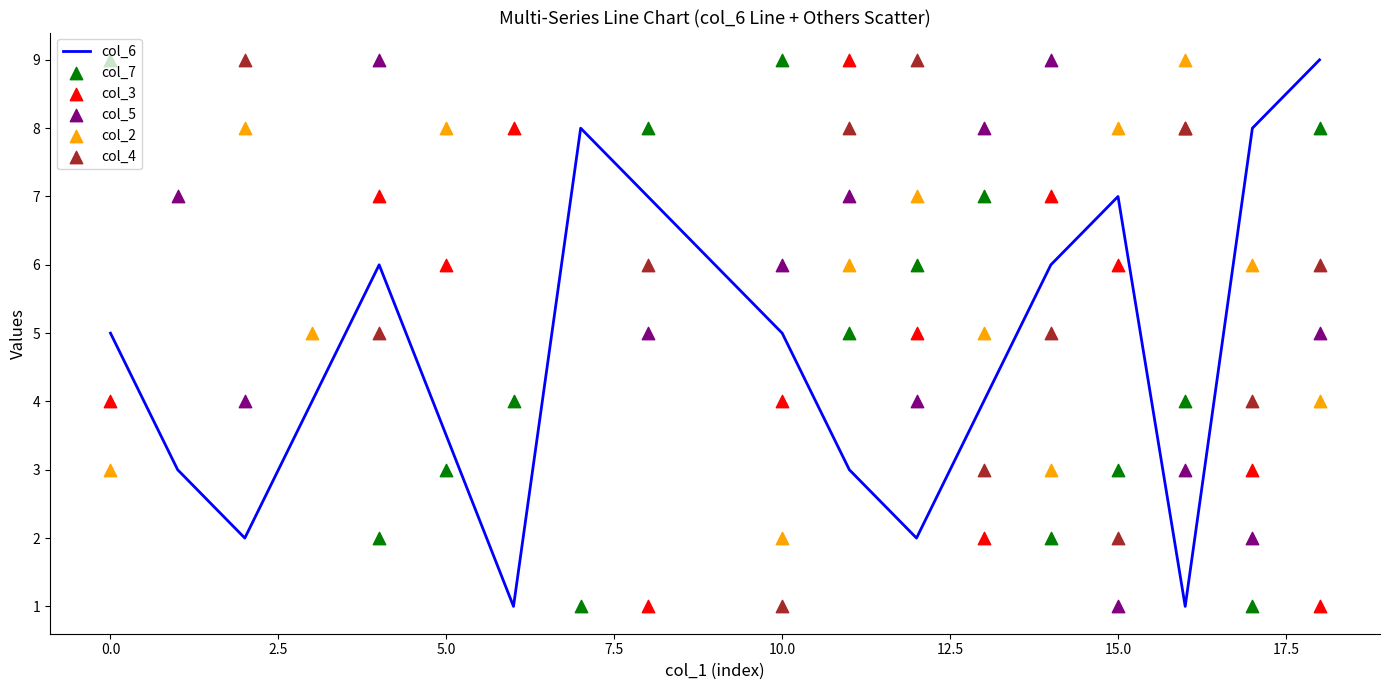

Is it true that col_6 equals 5 at 10.0?

True